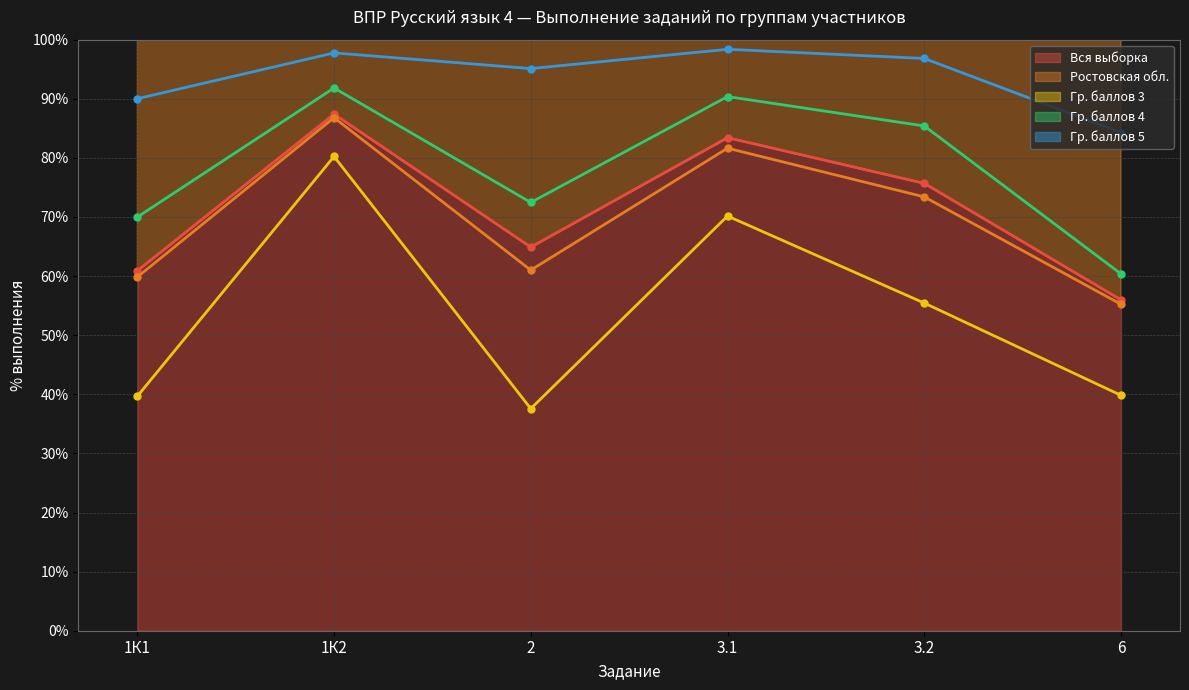

What are all the series names shown in the legend?

Вся выборка, Ростовская обл., Гр. баллов 3, Гр. баллов 4, Гр. баллов 5